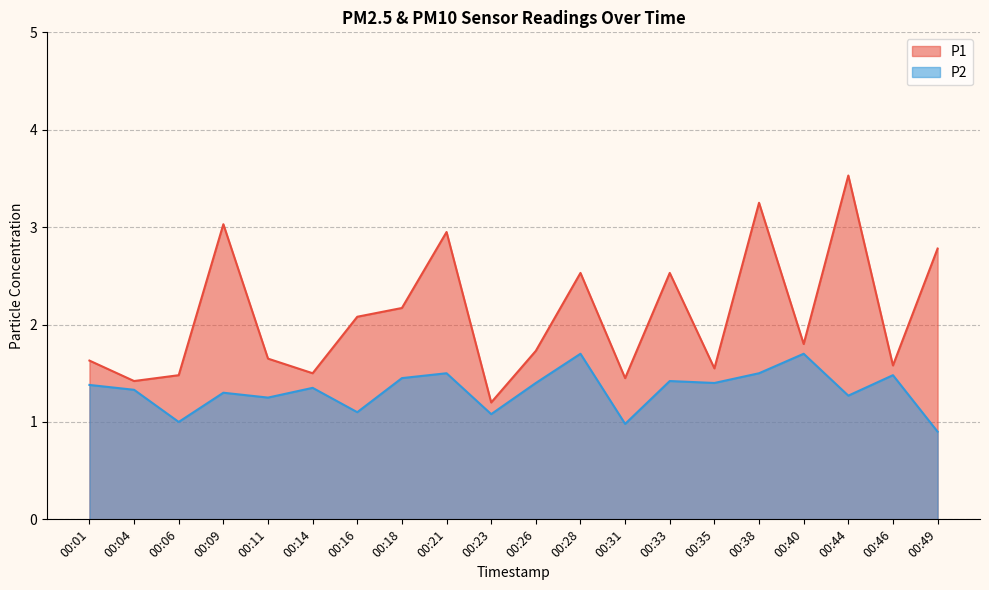

Does the chart have visible grid lines?

Yes